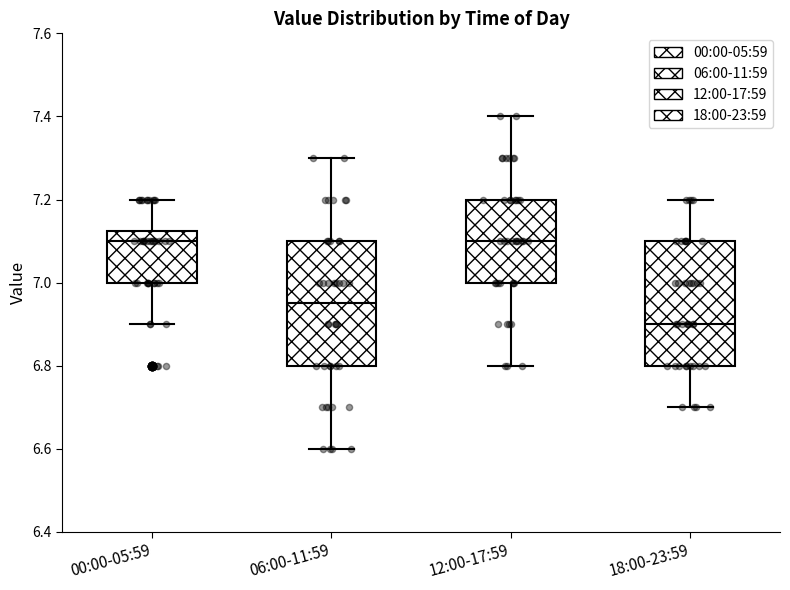

Which box's median line is the lowest?

18:00-23:59